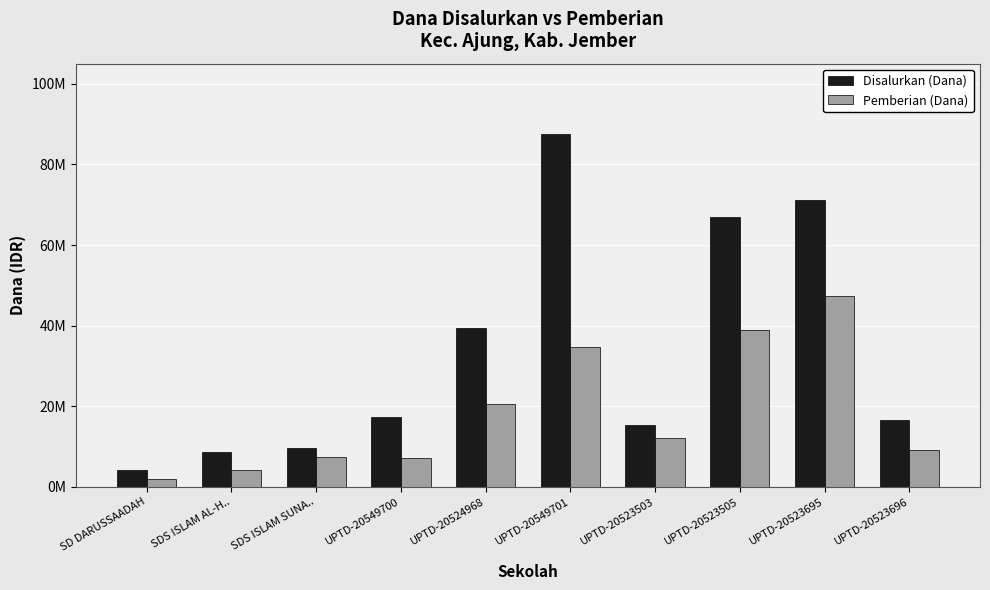

Which series has the largest range (max minus min)?

Disalurkan (Dana)